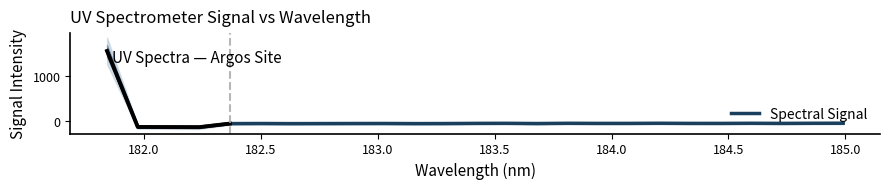

What is the difference between the maximum and minimum values?

1692.1